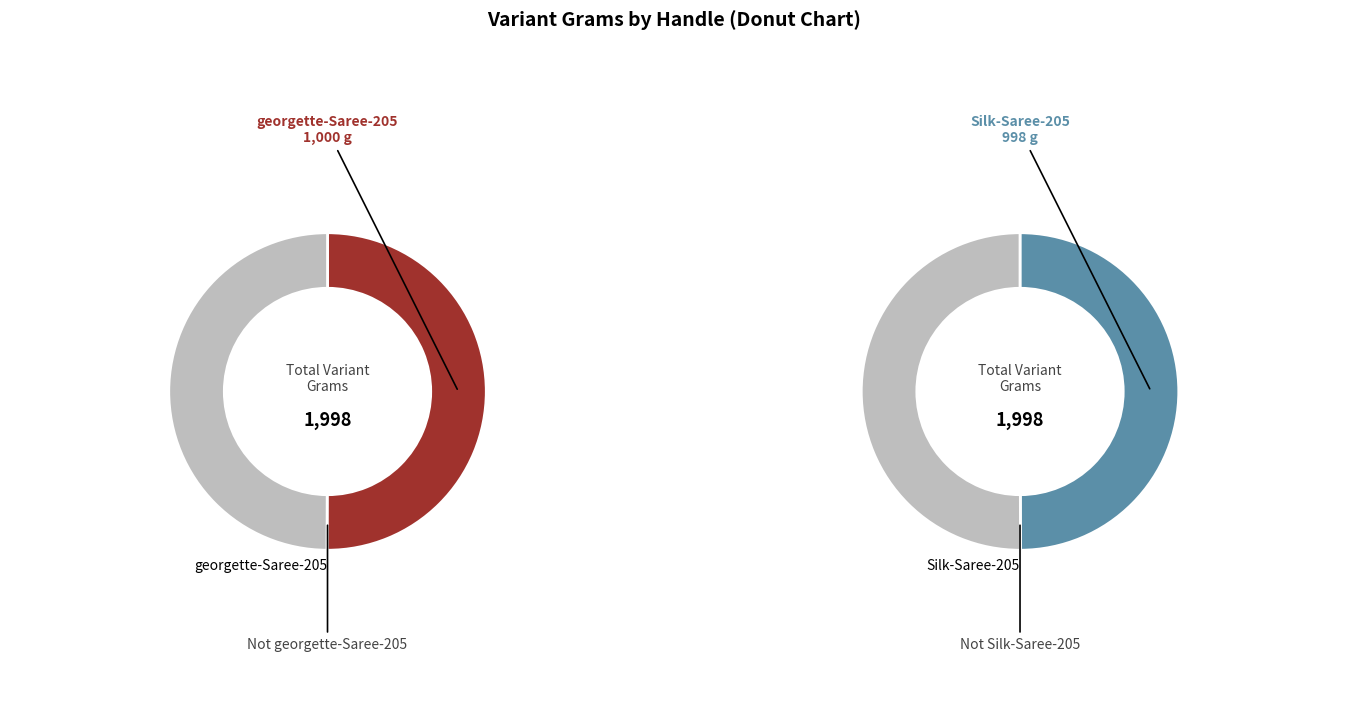

Which slice is the largest?

georgette-Saree-205